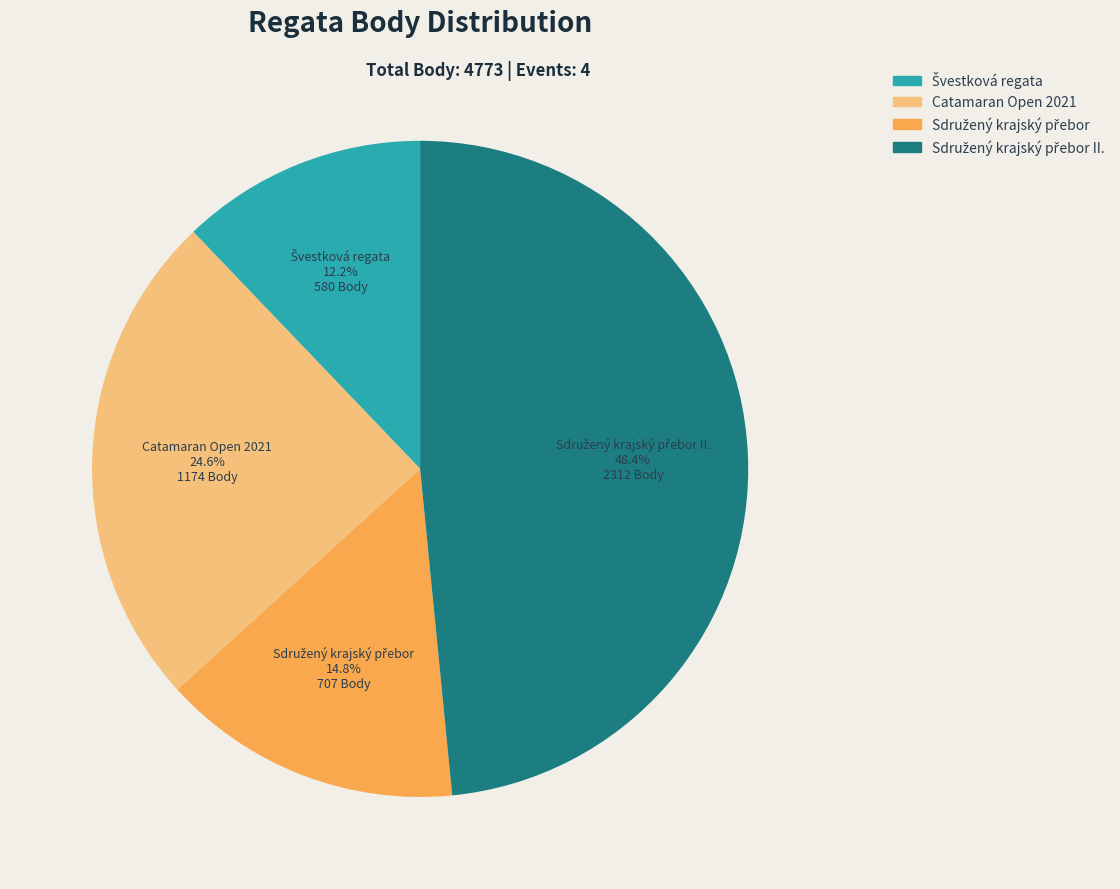

Is there a majority slice in this chart?

No